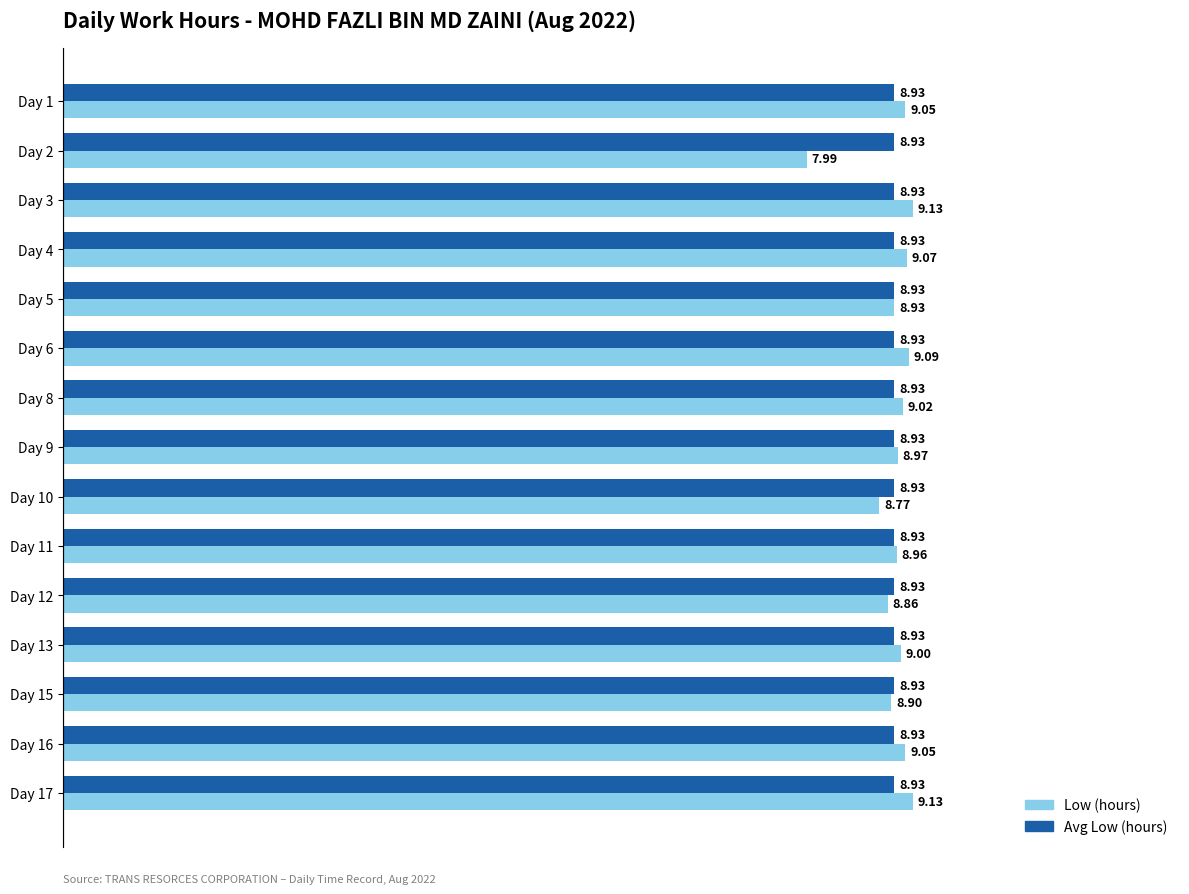

Rank the series by their maximum value, from lowest to highest.

Avg Low (hours), Low (hours)